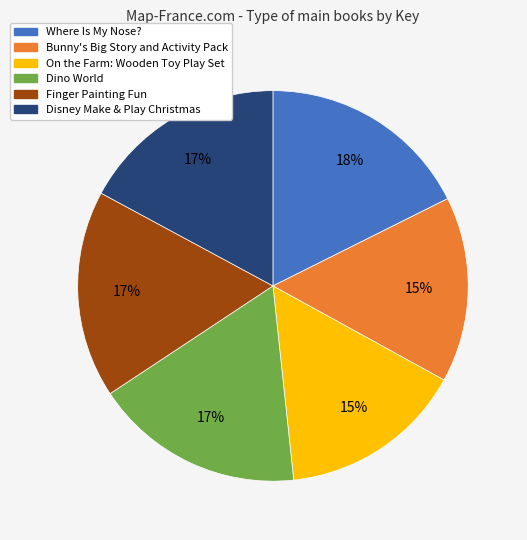

Does Where Is My Nose? represent more than half of the total?

No